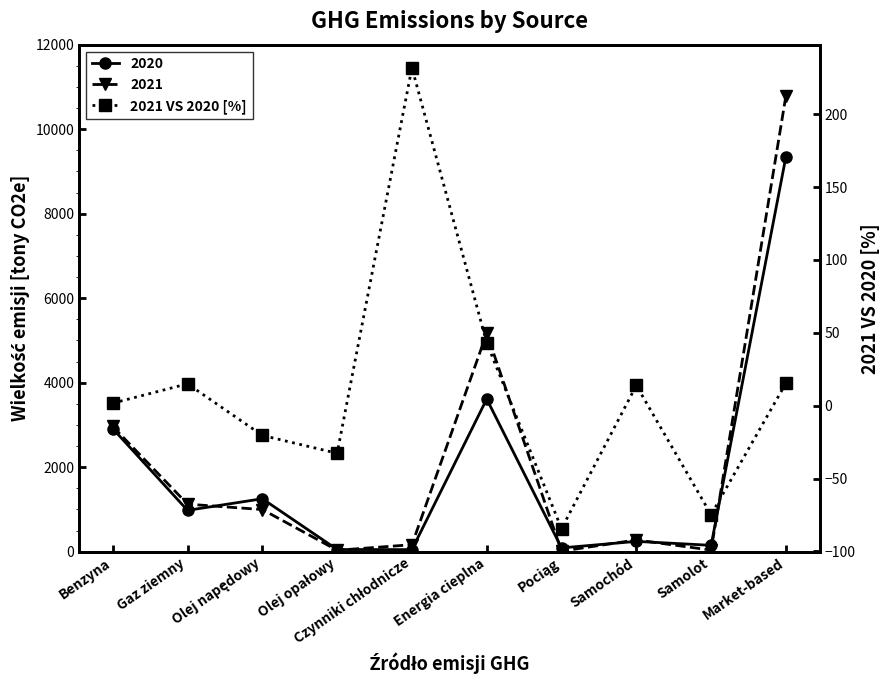

The value at Energia cieplna is 43.1. True or false?

True